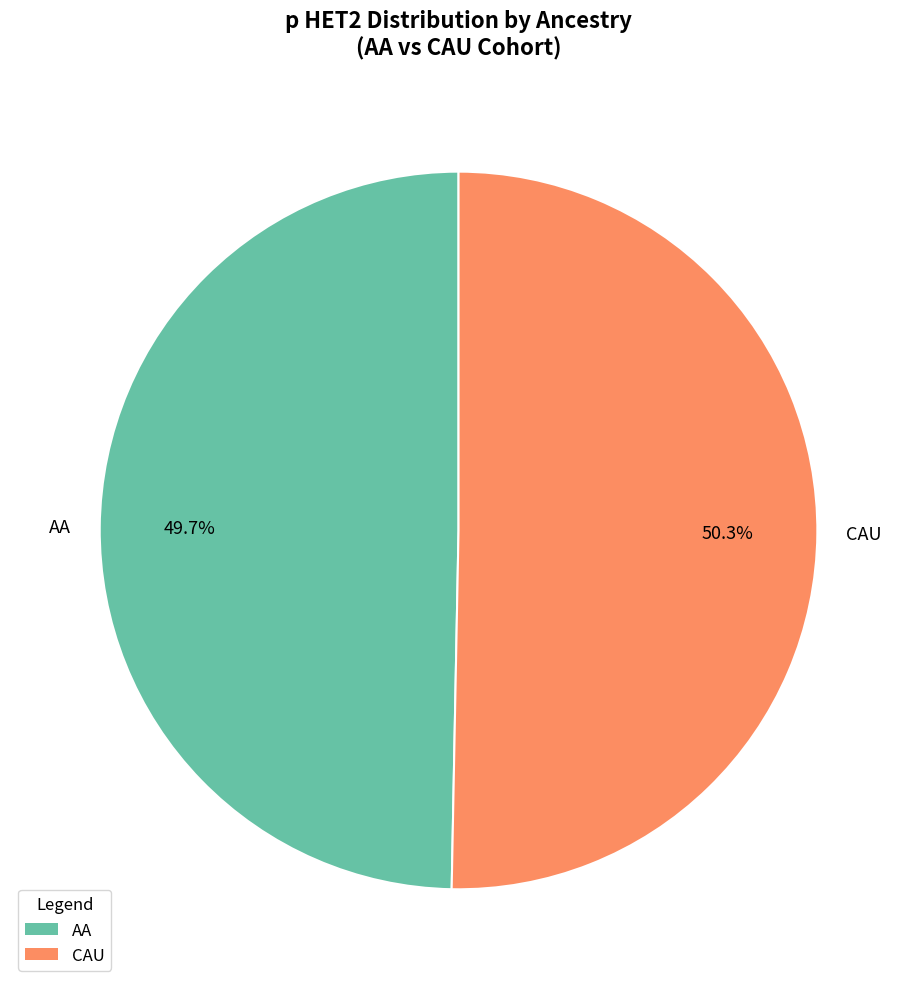

Rank the categories by value from lowest to highest.

AA, CAU